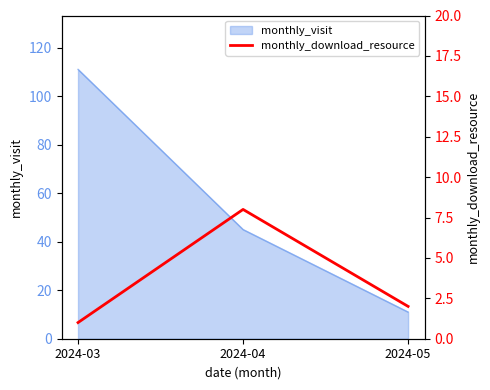

What is the lowest value of the monthly_visit series?

11